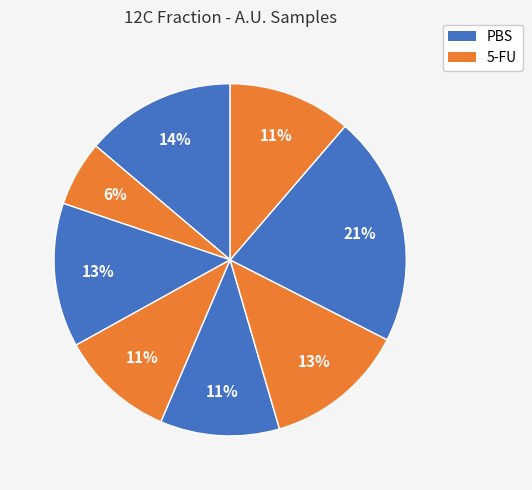

Count the number of slices in the pie.

8